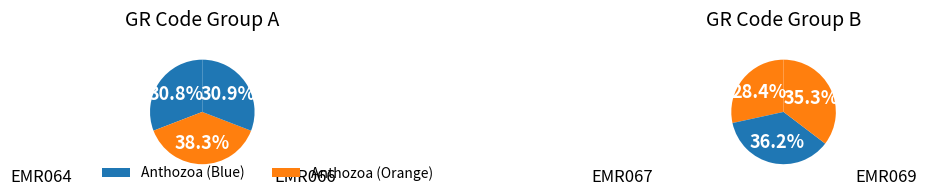

Count the number of slices in the pie.

6